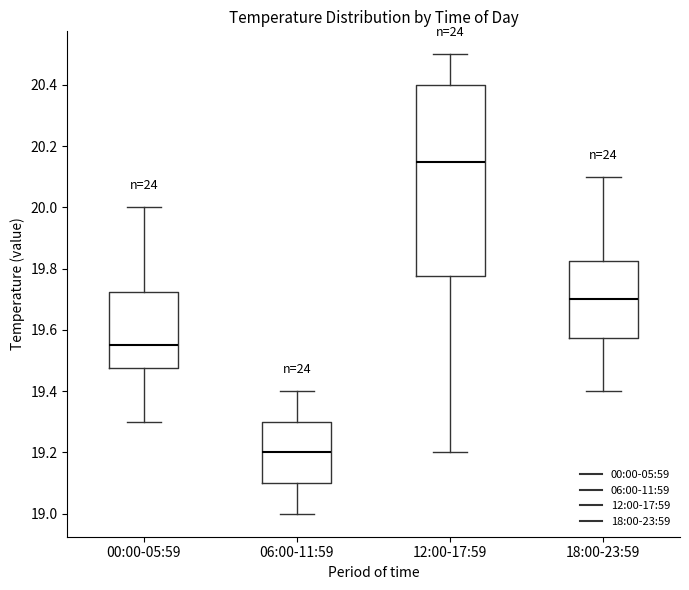

Reading left to right, transcribe this box plot: for each box, give where its median line is, the range the box spans, and where its two whiskers end, as read against the y-axis. The values are not printed on the chart, so give them approximately, as read against the axis.

00:00-05:59: median 19.56, box 19.48 to 19.72, whiskers 19.30 to 20.00
06:00-11:59: median 19.20, box 19.10 to 19.30, whiskers 19.00 to 19.40
12:00-17:59: median 20.16, box 19.78 to 20.40, whiskers 19.20 to 20.50
18:00-23:59: median 19.70, box 19.58 to 19.82, whiskers 19.40 to 20.10